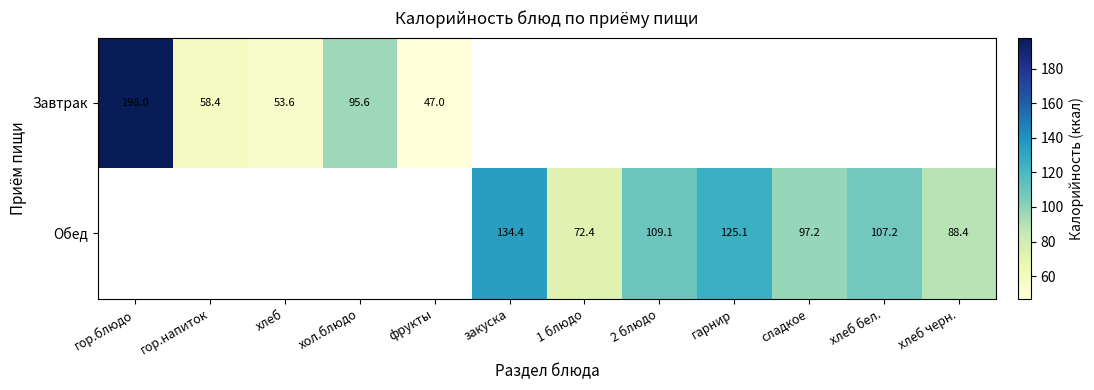

Is the value of Обед at сладкое greater than the value of Завтрак at фрукты?

Yes